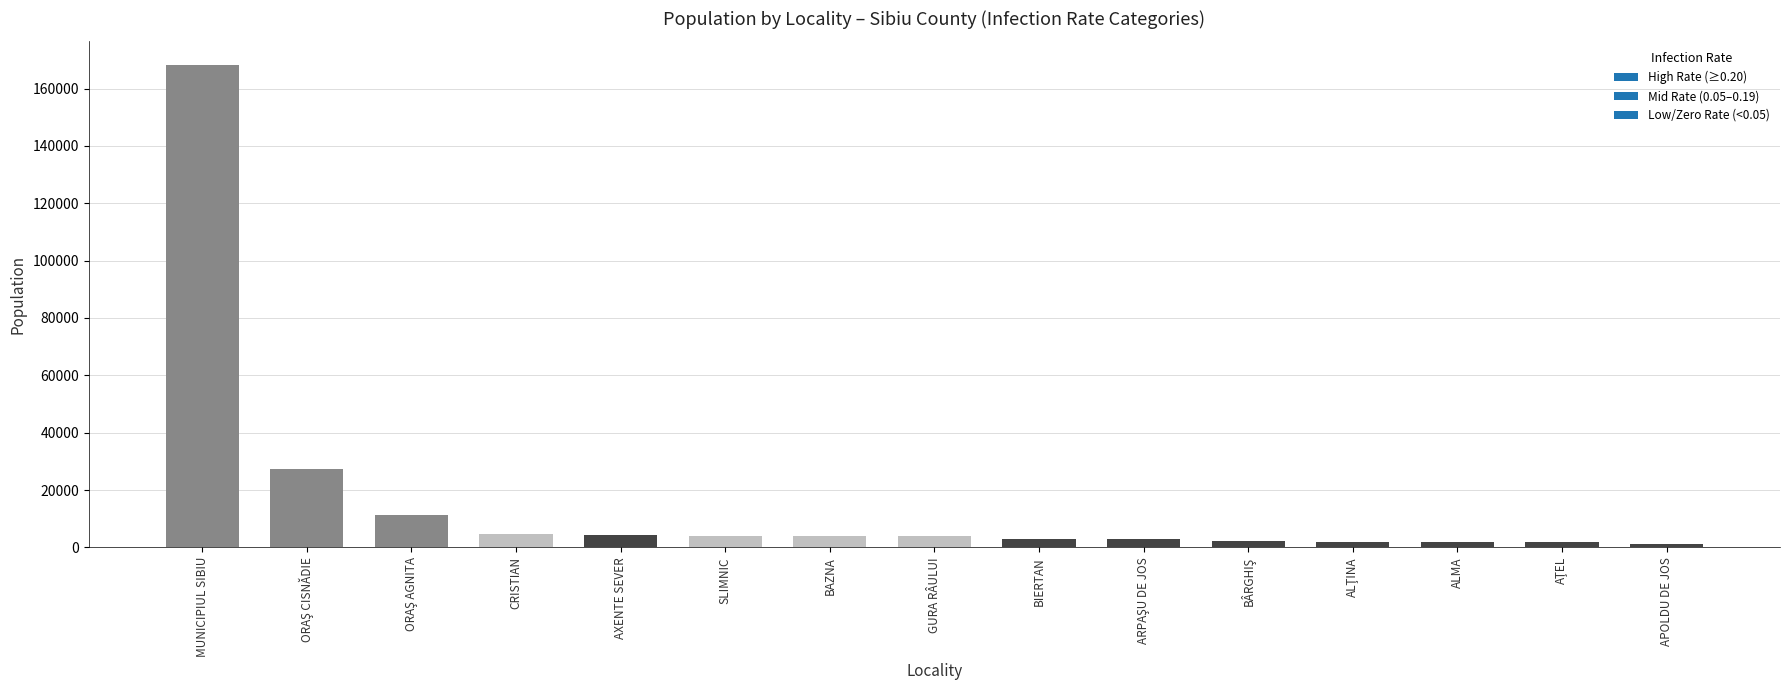

What is the greatest value displayed?

168073